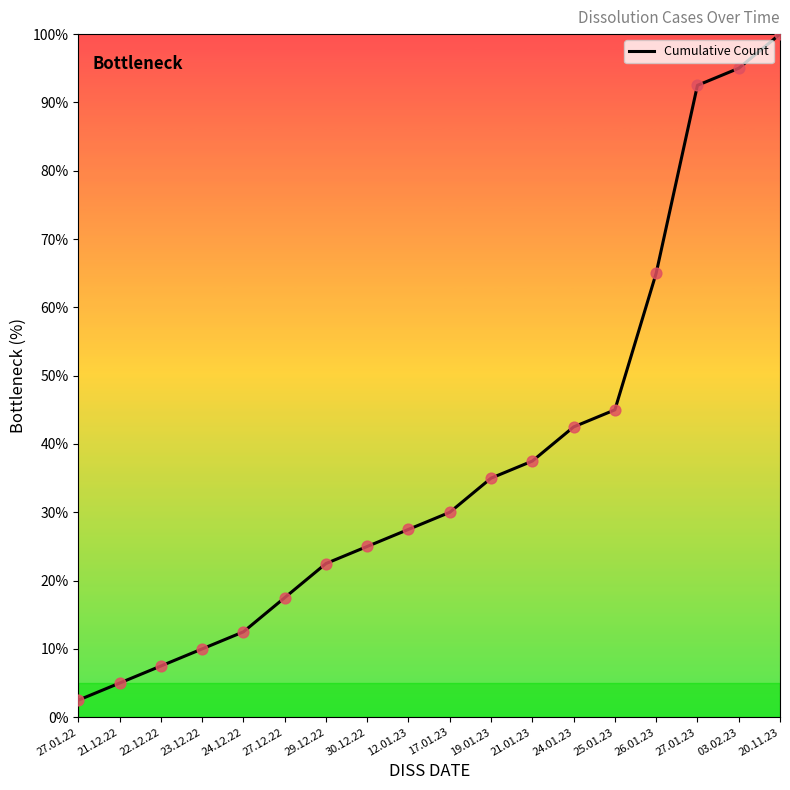

What is the change in value from 12.01.23 to 25.01.23?

+17.5